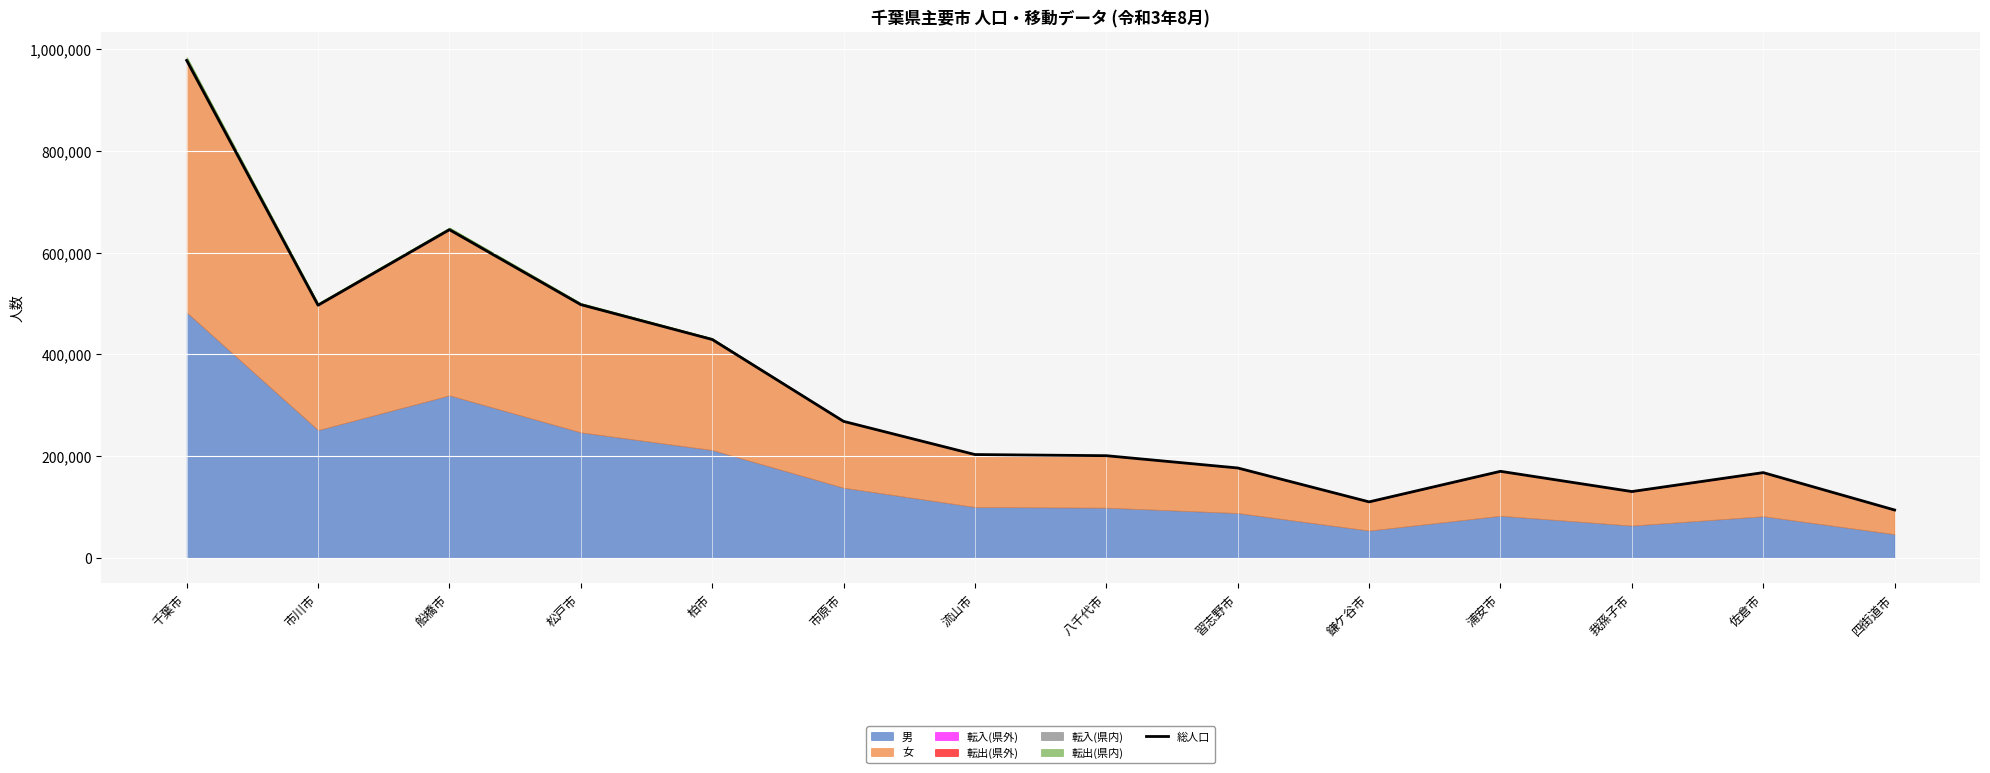

What is the value of the 7th point from the left?

203018